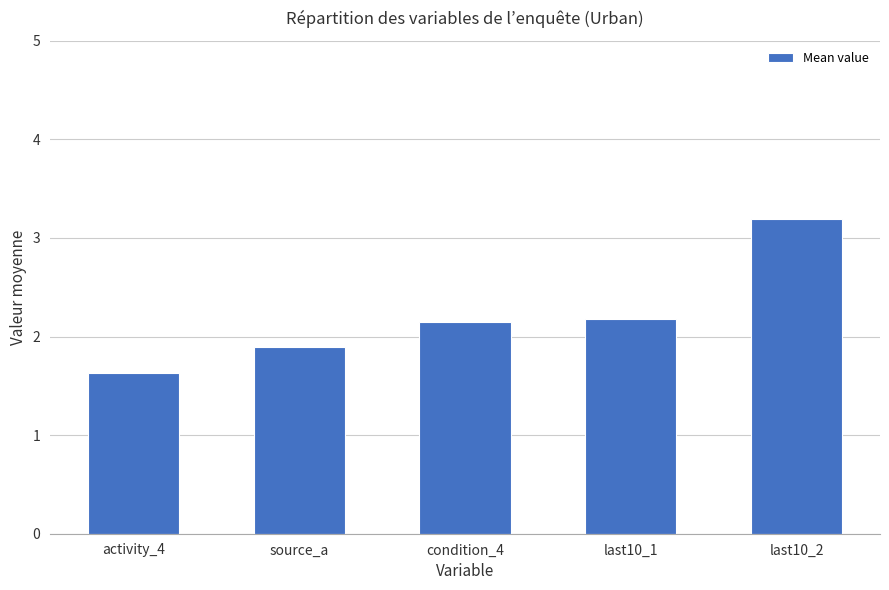

What is the sum of all values?

11.0